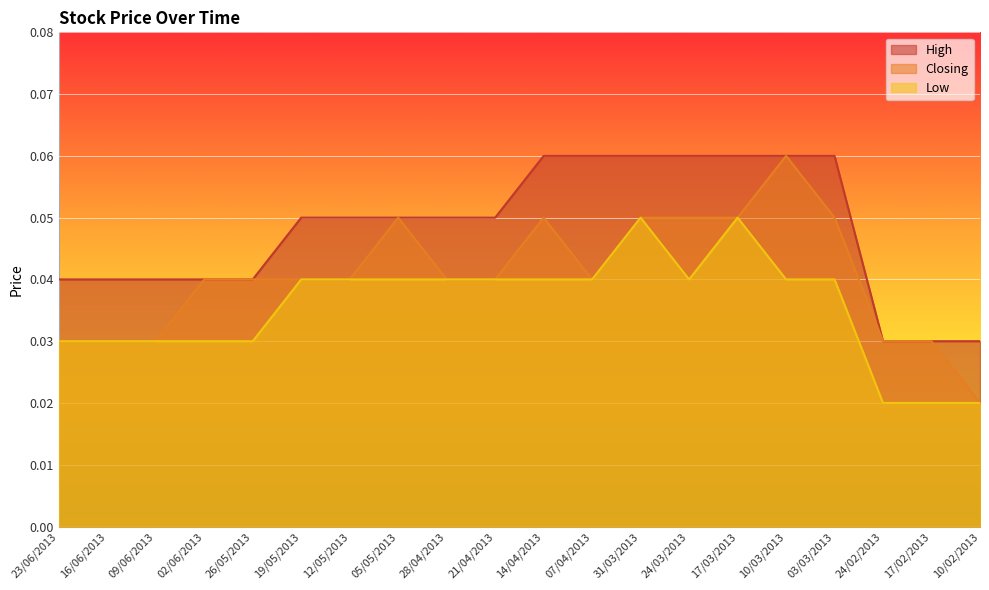

What are all the series names shown in the legend?

High, Closing, Low